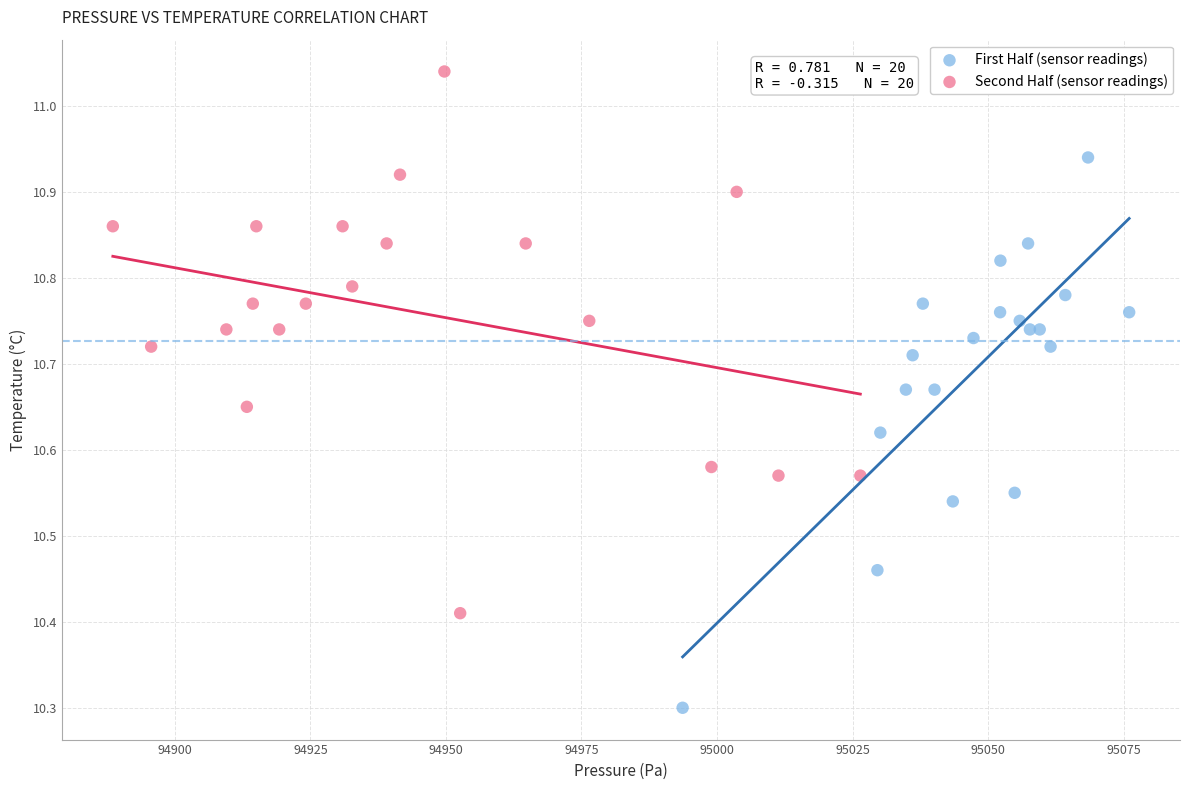

Which series reaches the minimum Y coordinate?

First Half (sensor readings)